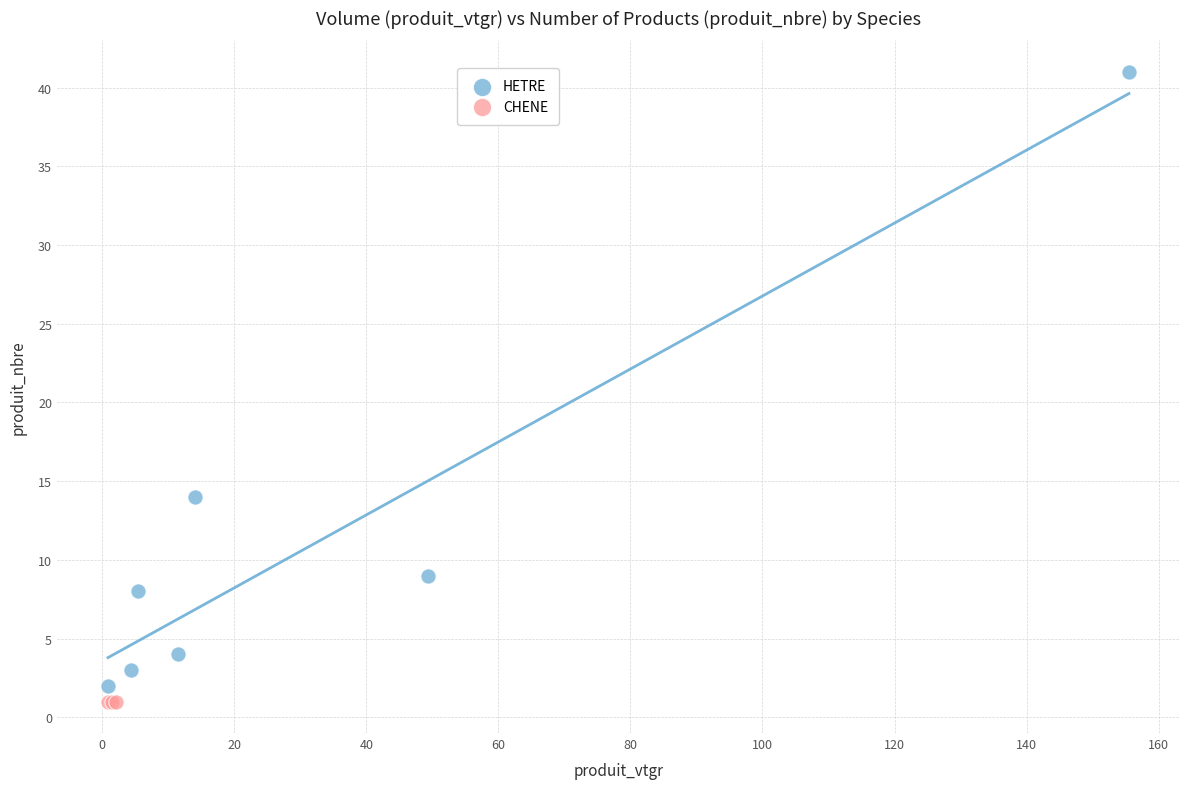

What are all the series names shown in the legend?

HETRE, CHENE